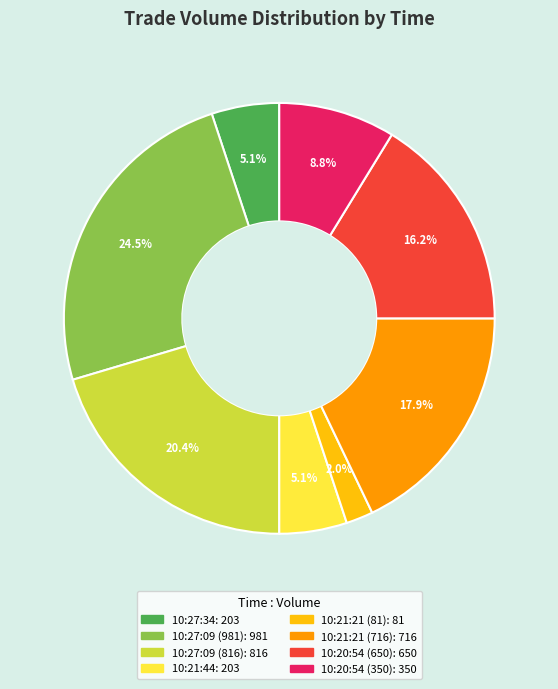

Count the number of slices in the pie.

8